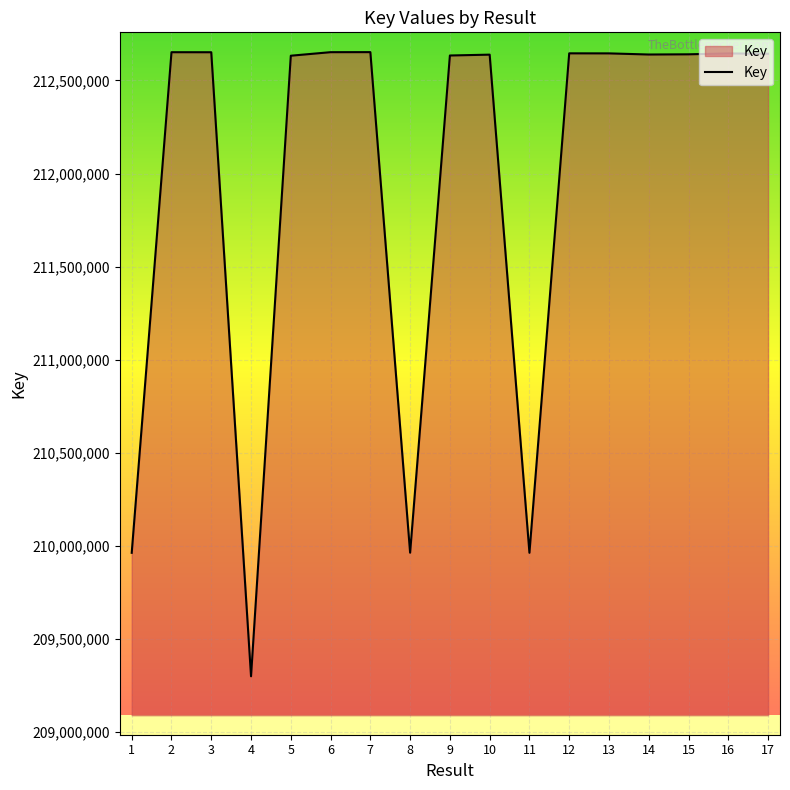

Where is the first local minimum?

4